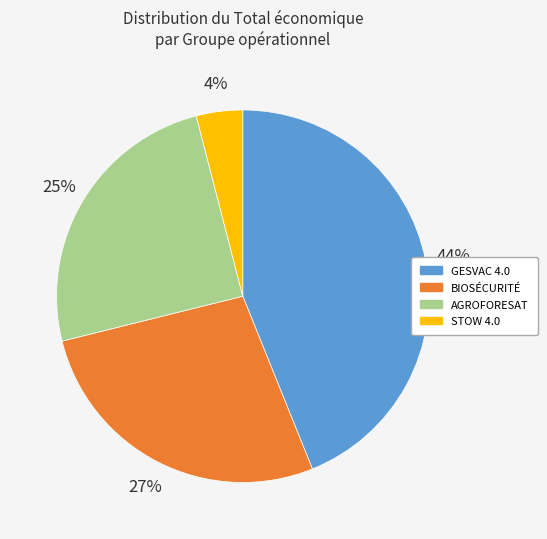

Rank the categories by value from highest to lowest.

GESVAC 4.0, BIOSÉCURITÉ, AGROFORESAT, STOW 4.0